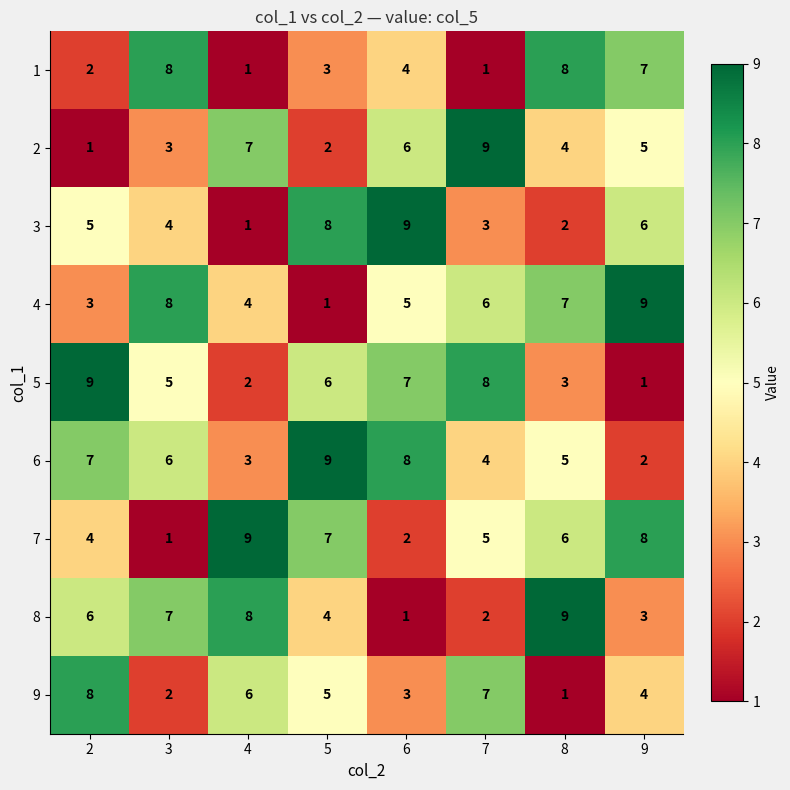

How many series are shown in this chart?

9